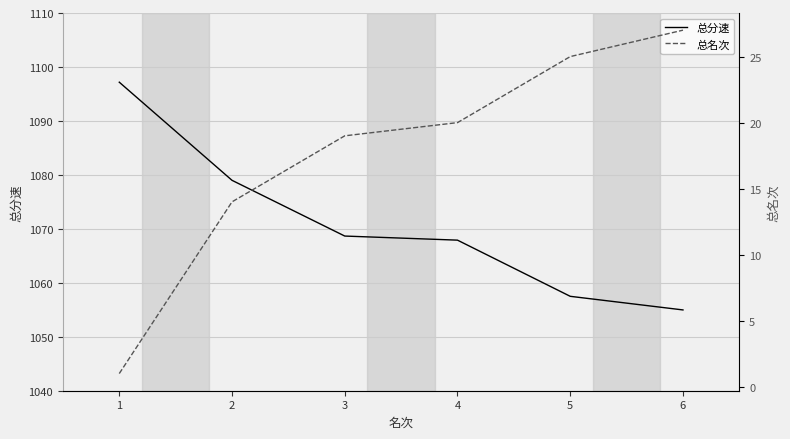

True or false: 总分速 and 总名次 cross at least once.

False